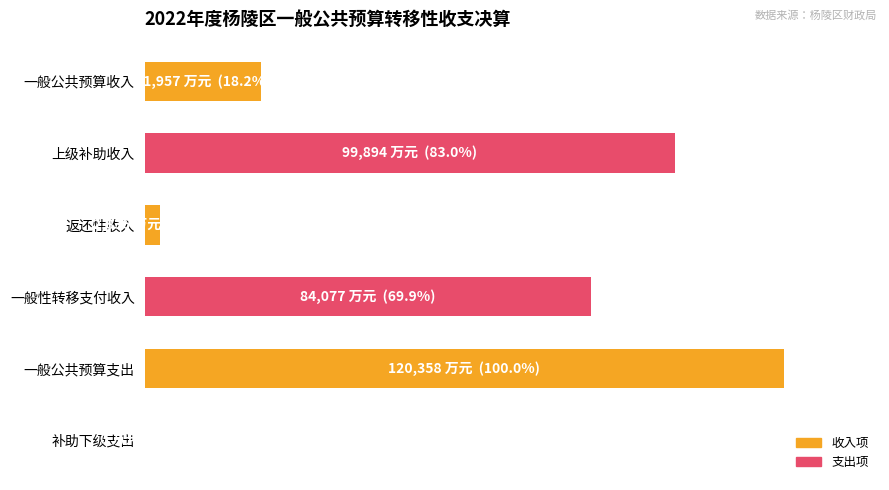

Are the bars horizontal?

Yes